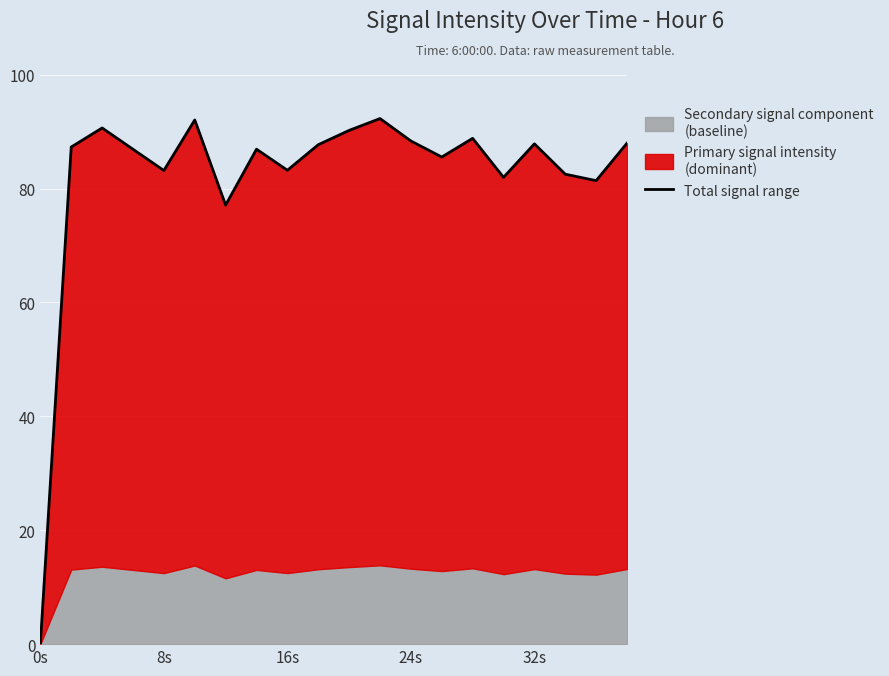

What is the maximum value shown in the chart?

92.3